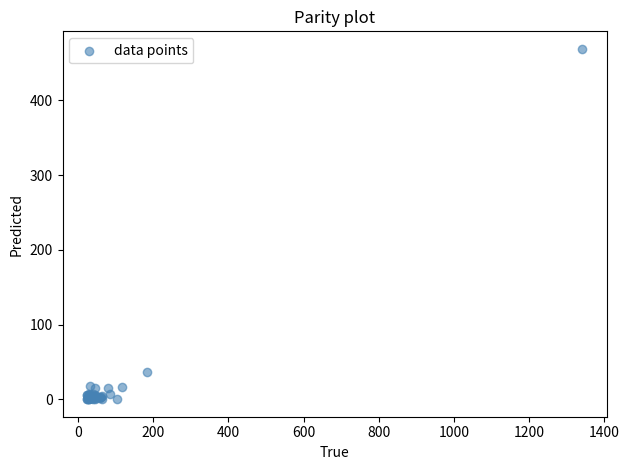

What Y value in the scatter plot is closest to 234?

36.6